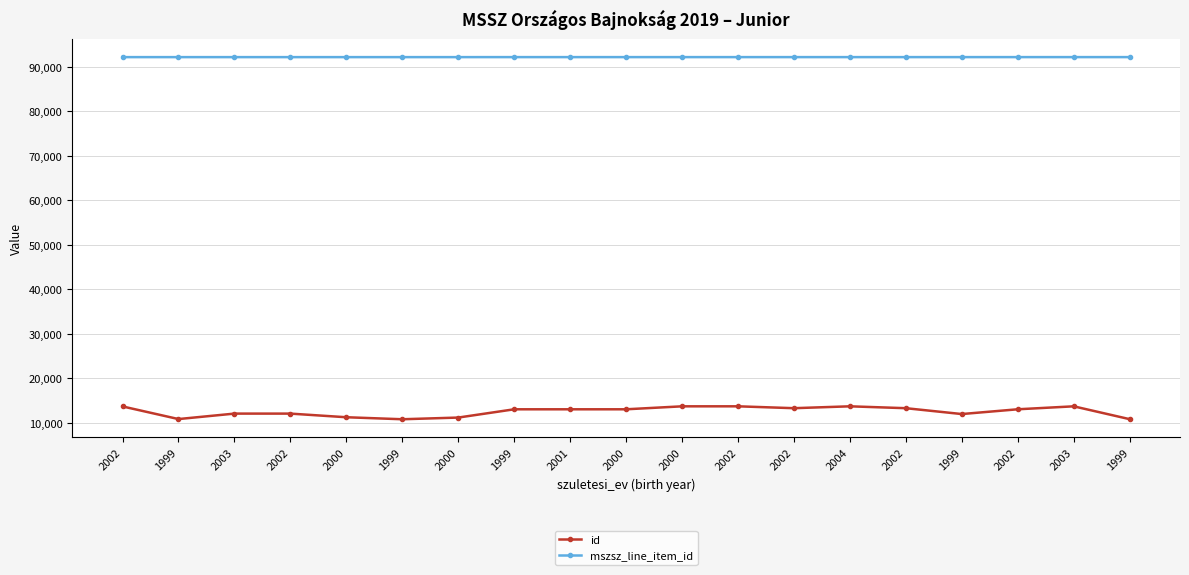

What is the value of the id point at the 3rd from the left?

12058